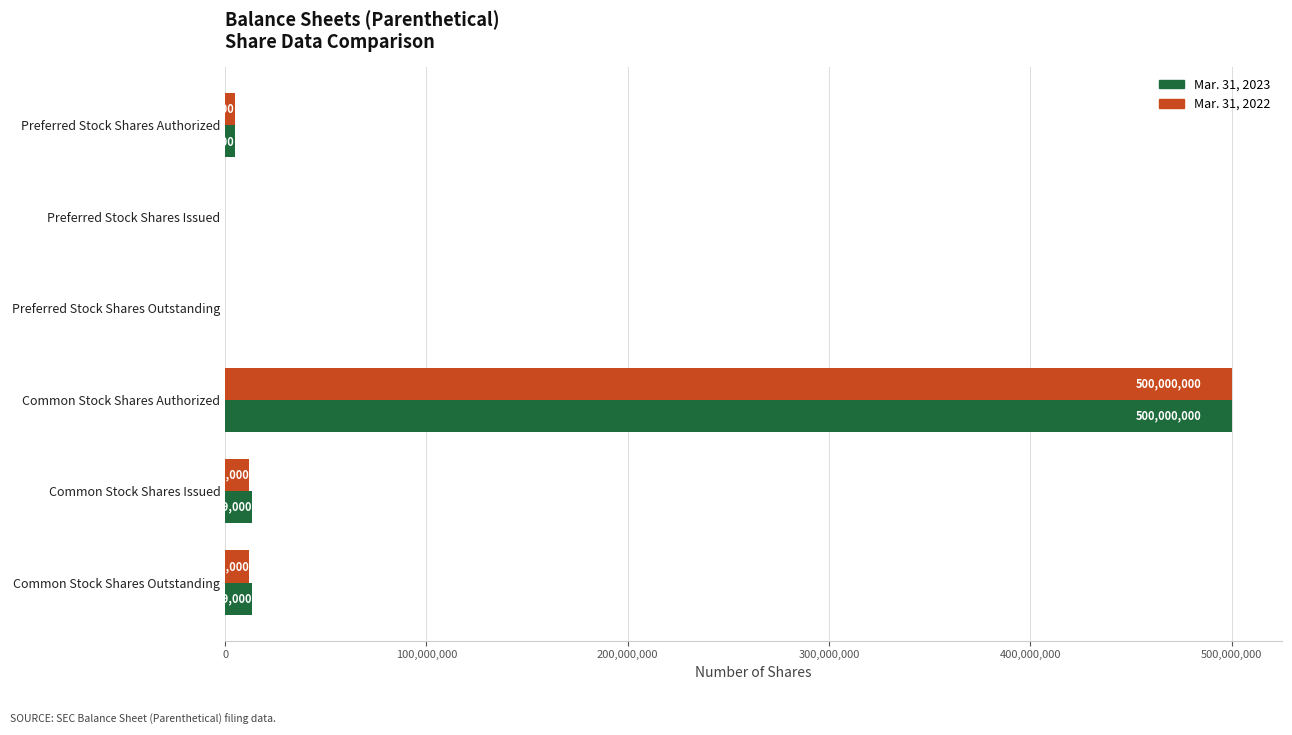

Which series has the largest total across all categories?

Mar. 31, 2023